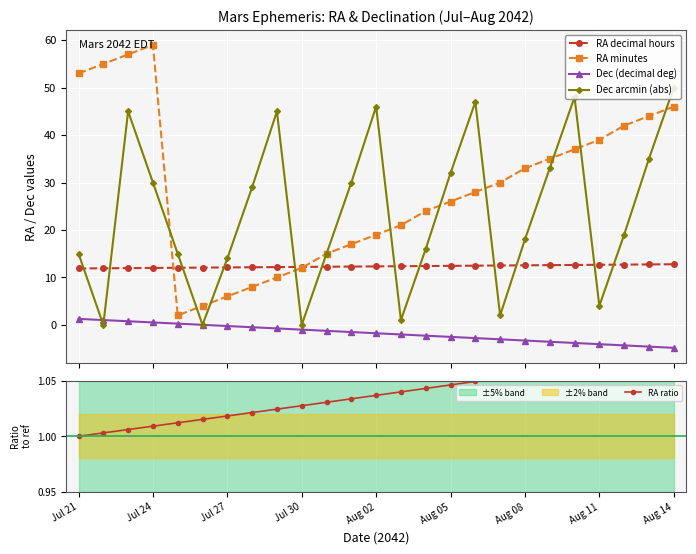

After their last crossing, which series has the higher values: RA decimal hours or Dec arcmin (abs)?

Dec arcmin (abs)